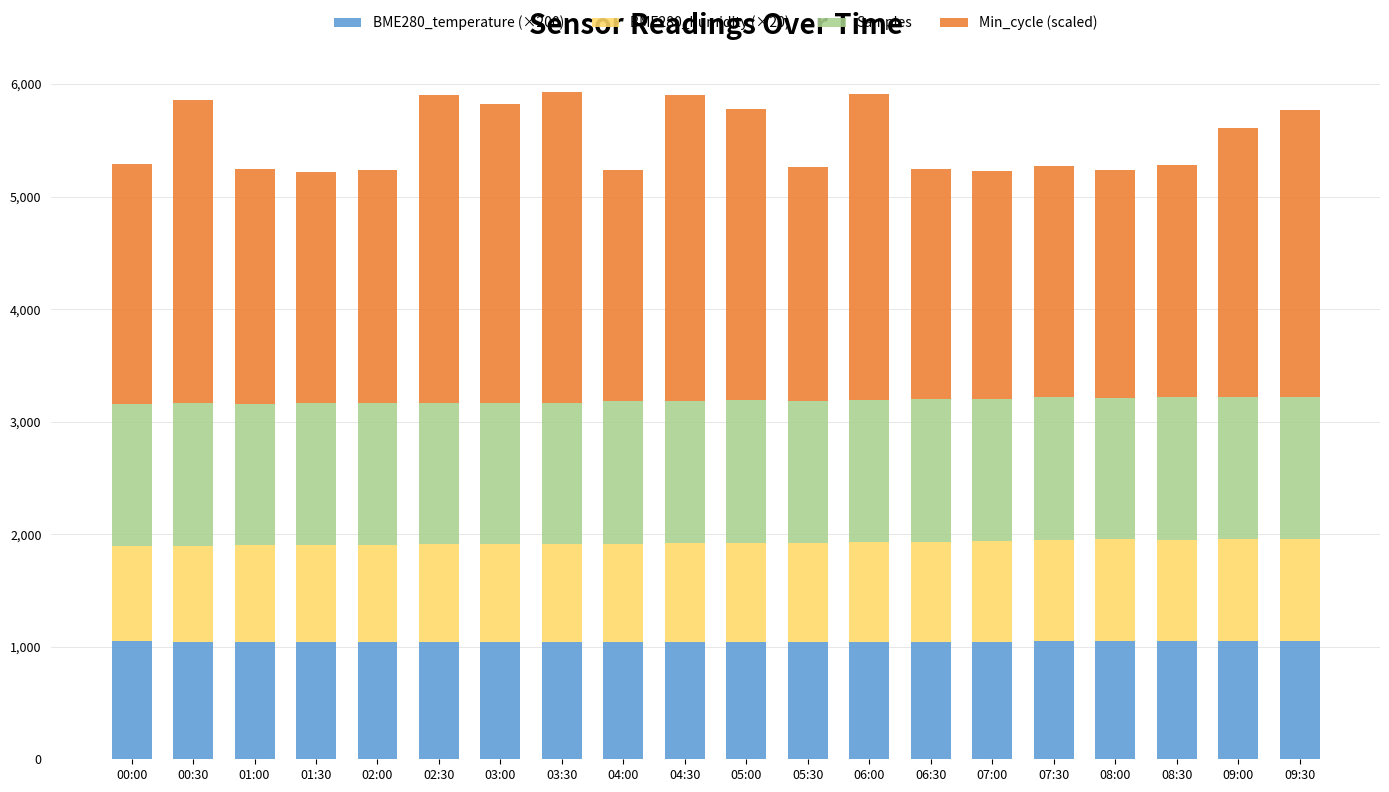

What is the total value across all series at 07:30?

5271.1